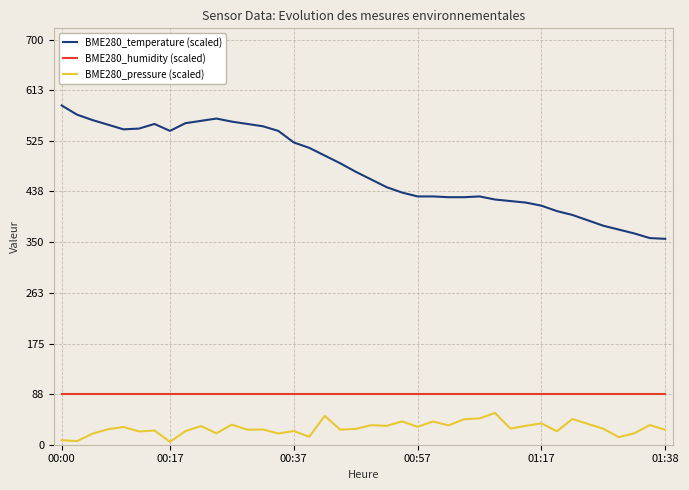

Which series has the largest total across all categories?

BME280_temperature (scaled)